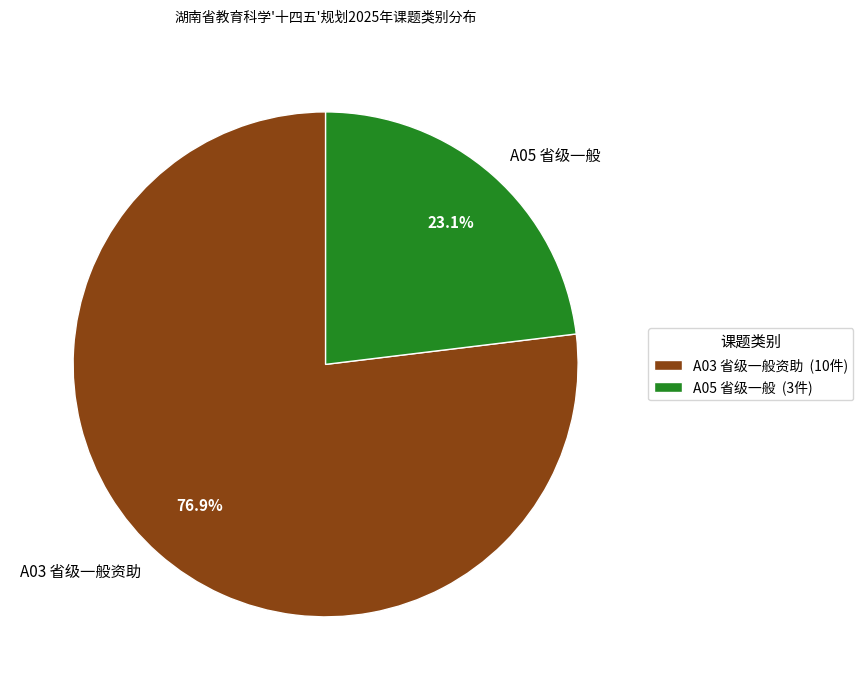

Combined, do A03 省级一般资助 and A05 省级一般 account for over 50%?

Yes